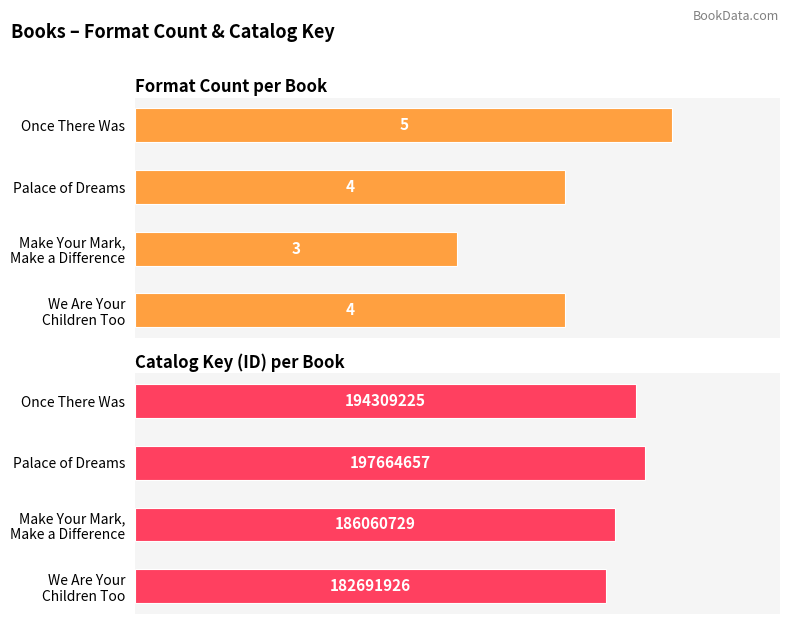

The value of Catalog Key at Make Your Mark, Make a Difference is 53012383. True or false?

False